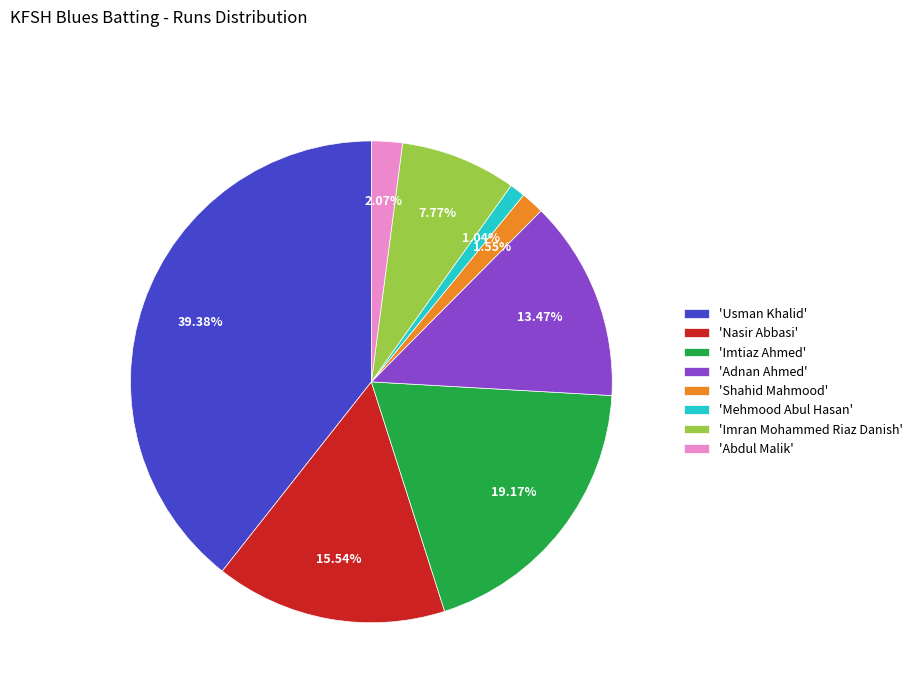

How many slices are in this pie chart?

8